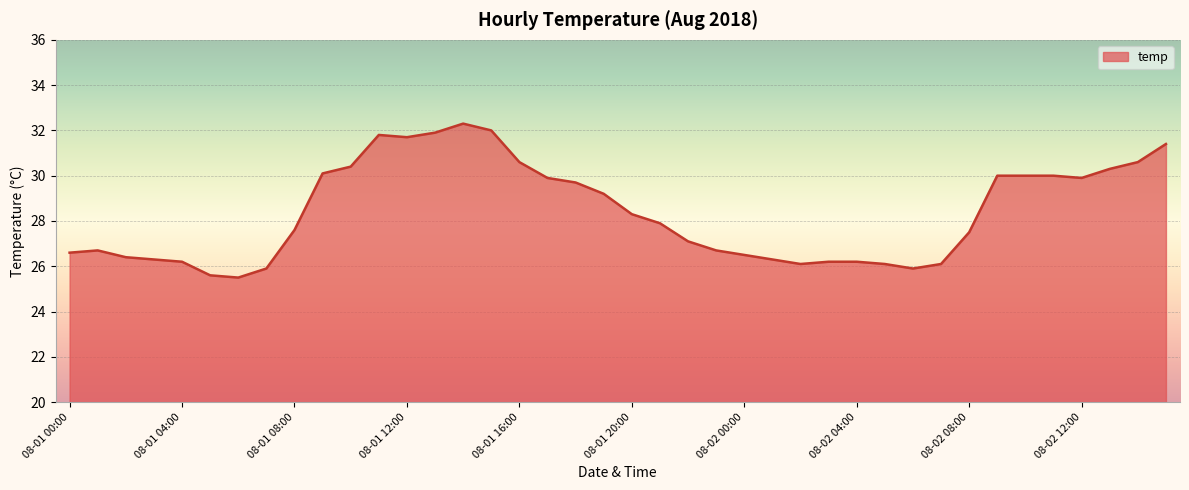

Count the number of categories in the chart.

40